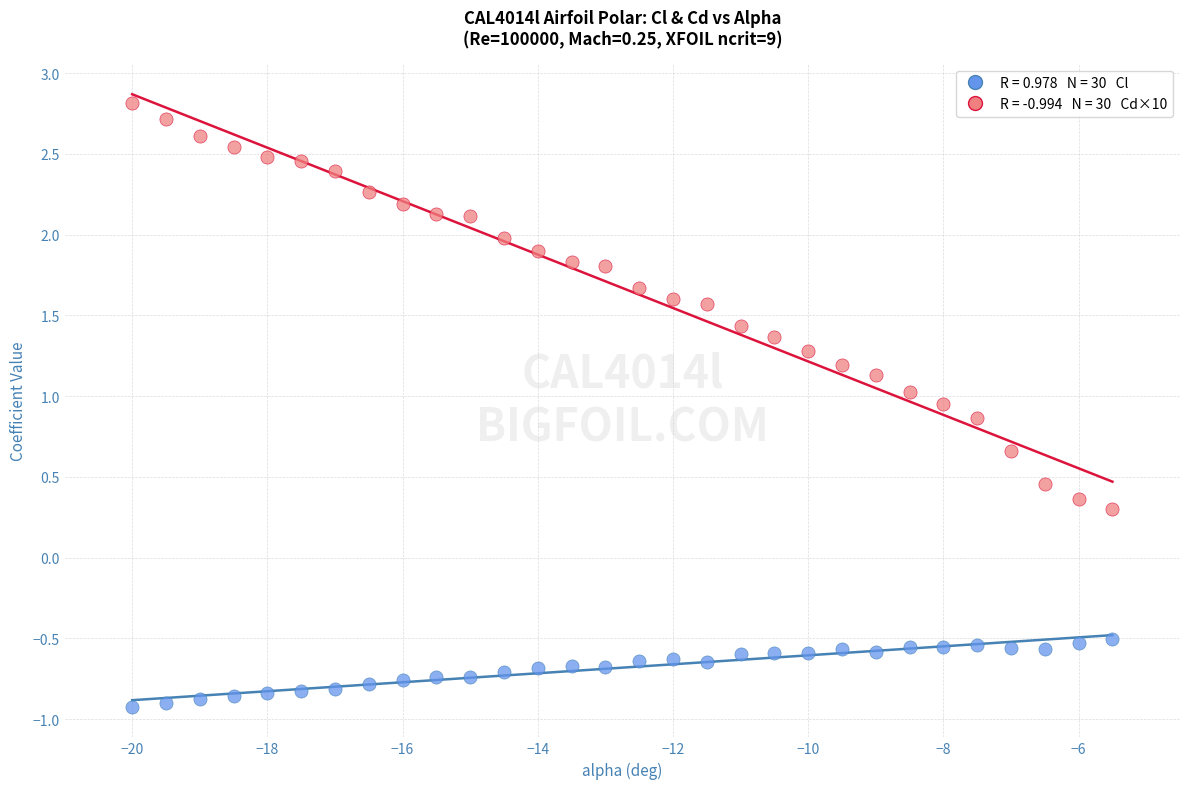

Across all data points, what is the range of X values (max minus min)?

14.5